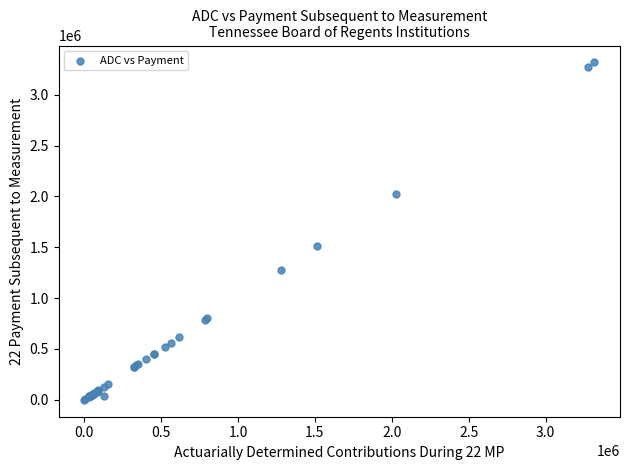

What Y value in the scatter plot is closest to 1658664?

1514312